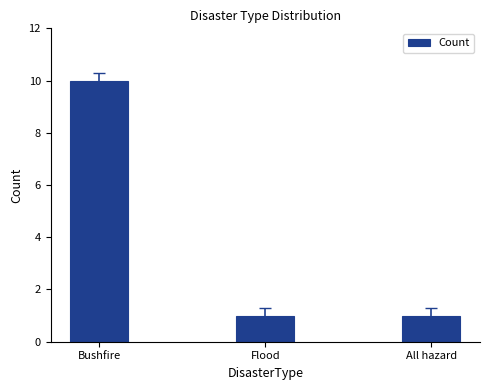

Approximately how many times larger is the value at Flood compared to All hazard?

1.0